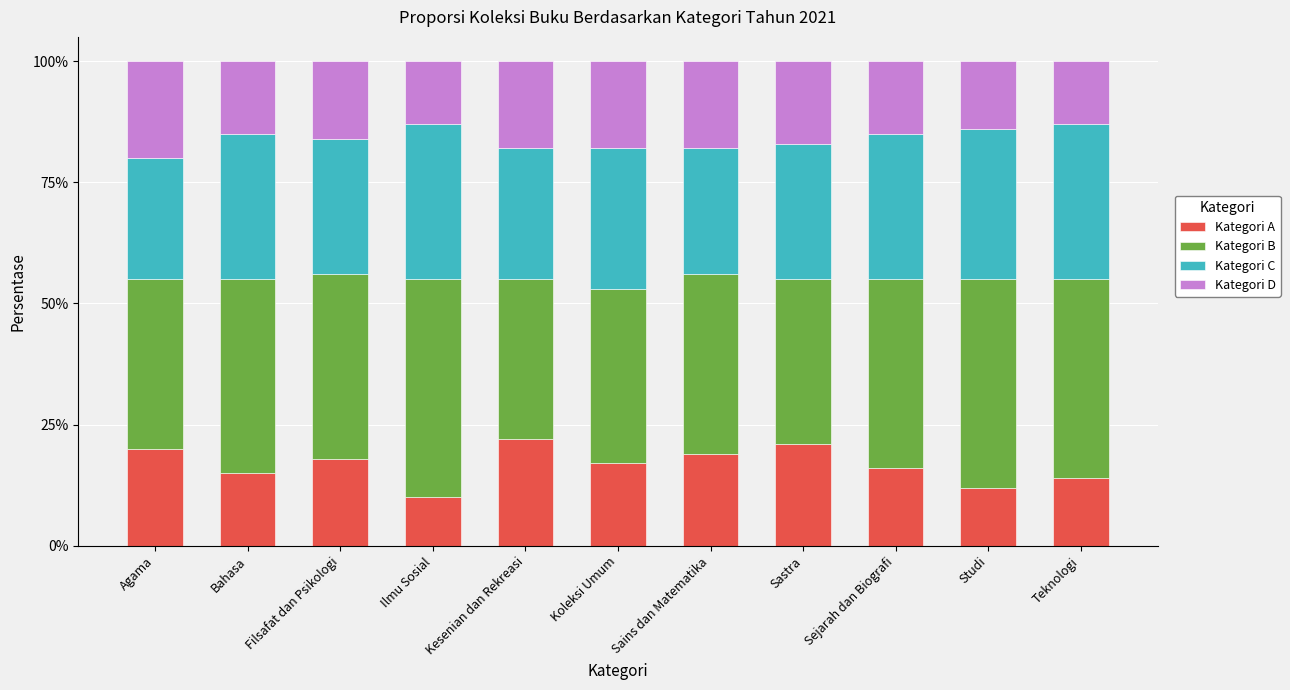

What is the sum of all Kategori A values?

184.0